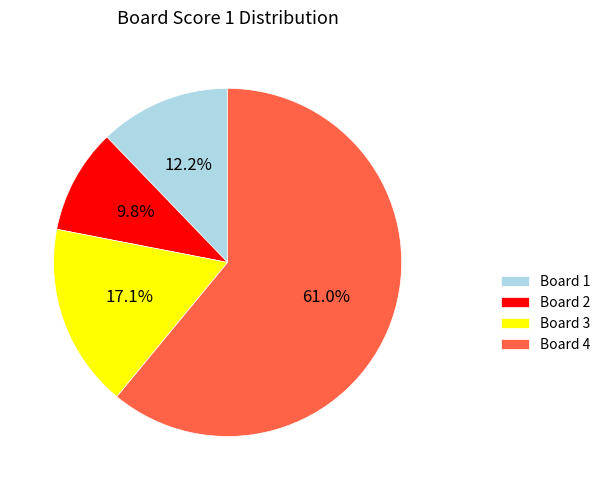

To the nearest percent, what percentage of the pie is Board 1?

12%